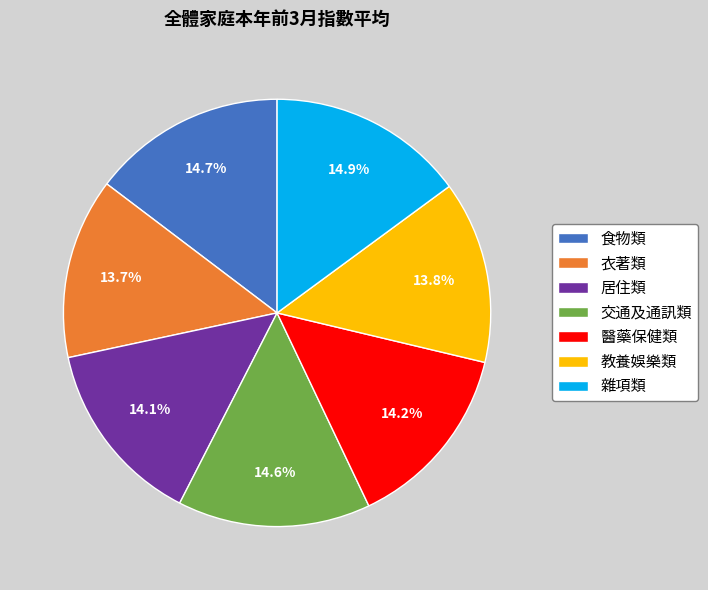

What is the total percentage of 醫藥保健類 and 雜項類?

29.1%